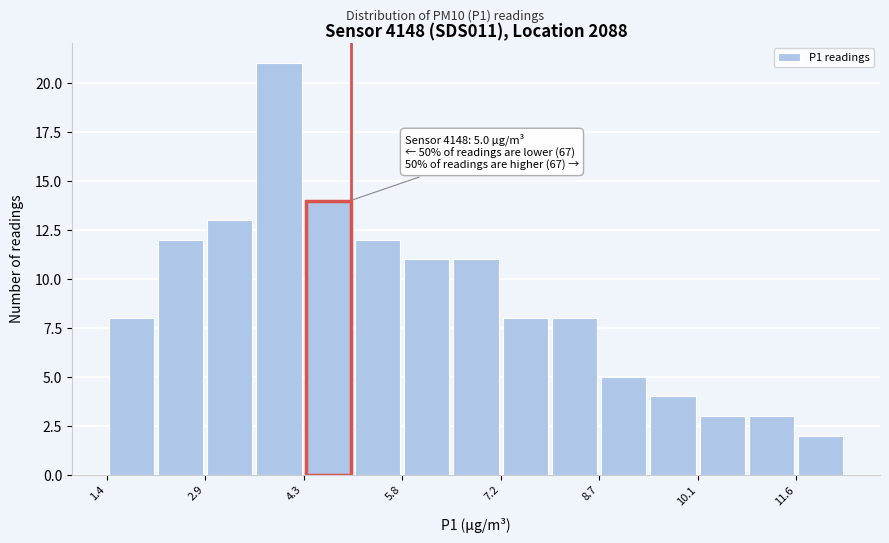

Read against the x-axis, roughly where is the centre of the tallest bar?

4.0